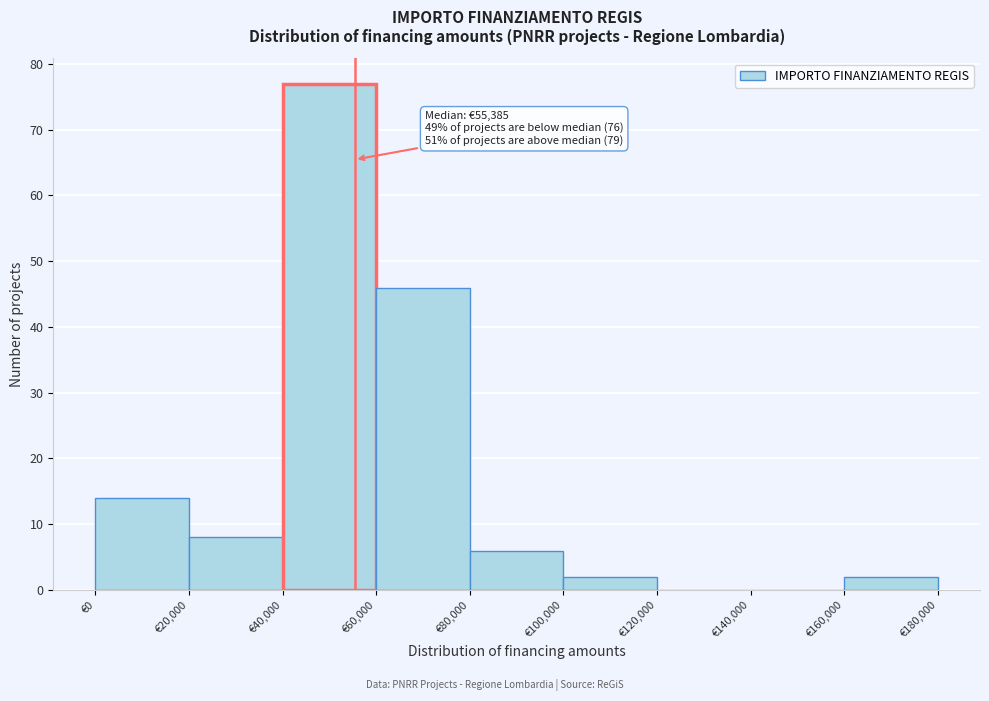

Over which range of the x-axis is the bar tallest?

40000 to 60000